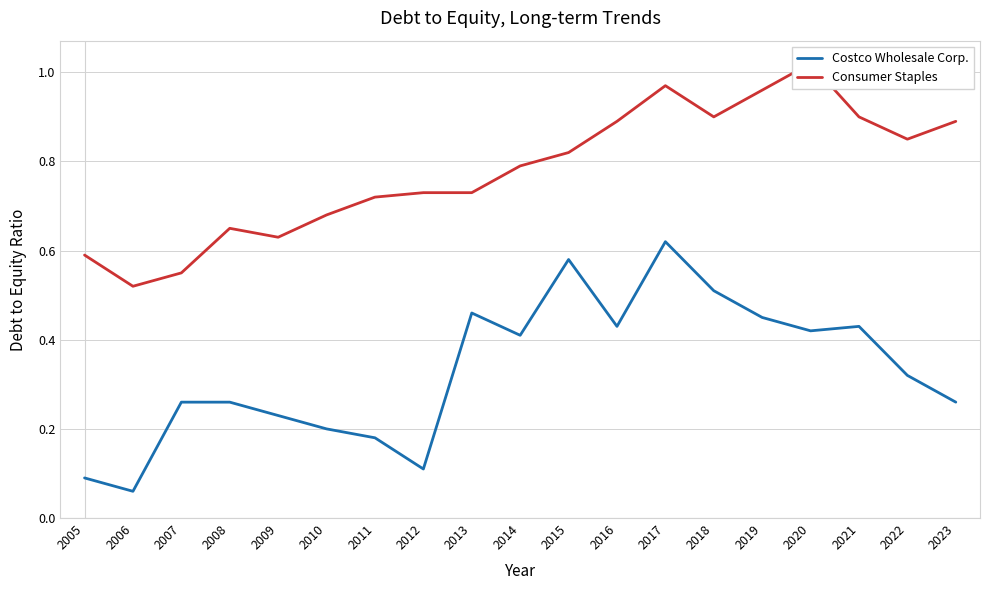

The value of Costco Wholesale Corp. at 2005 is 0.1. True or false?

True